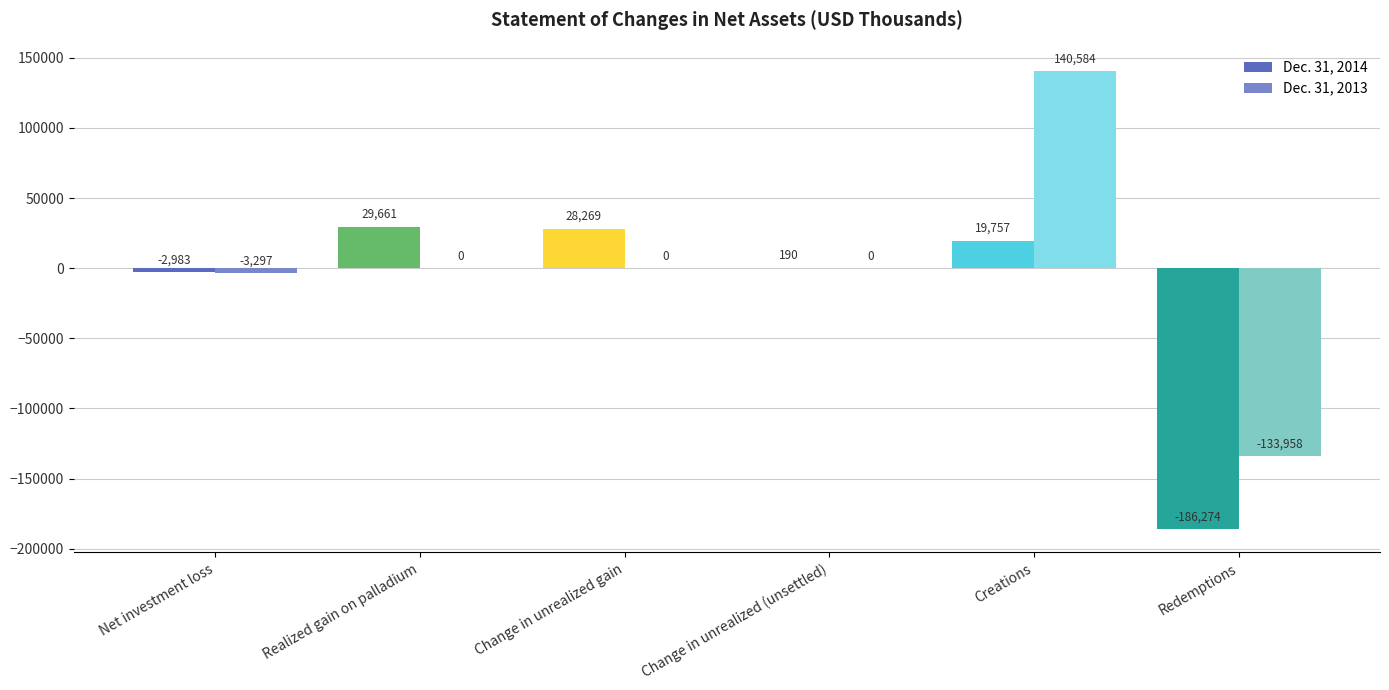

The Dec. 31, 2013 series shows 95338 at Change in unrealized (unsettled). True or false?

False